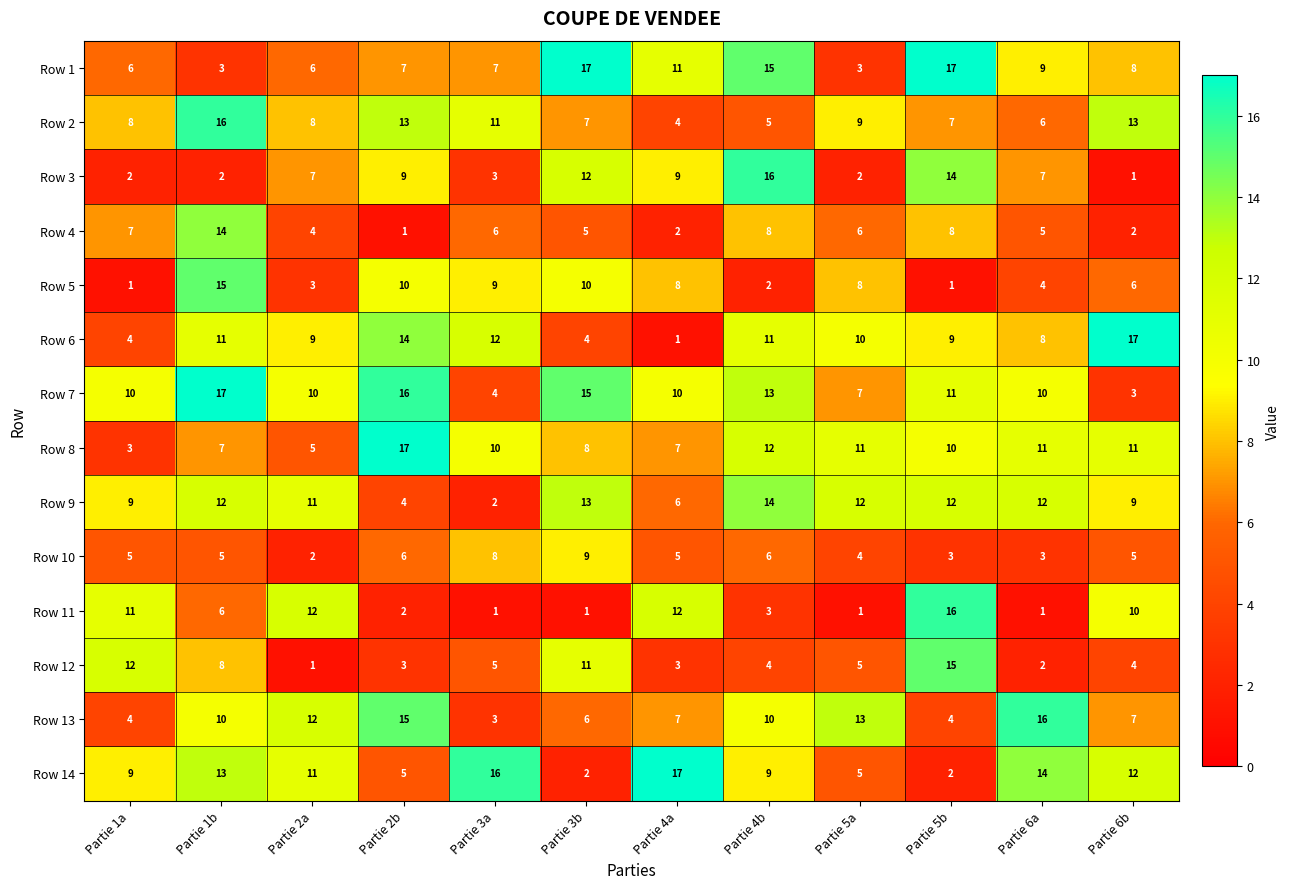

Where does the Row 11 series first go above 6?

Partie 1a